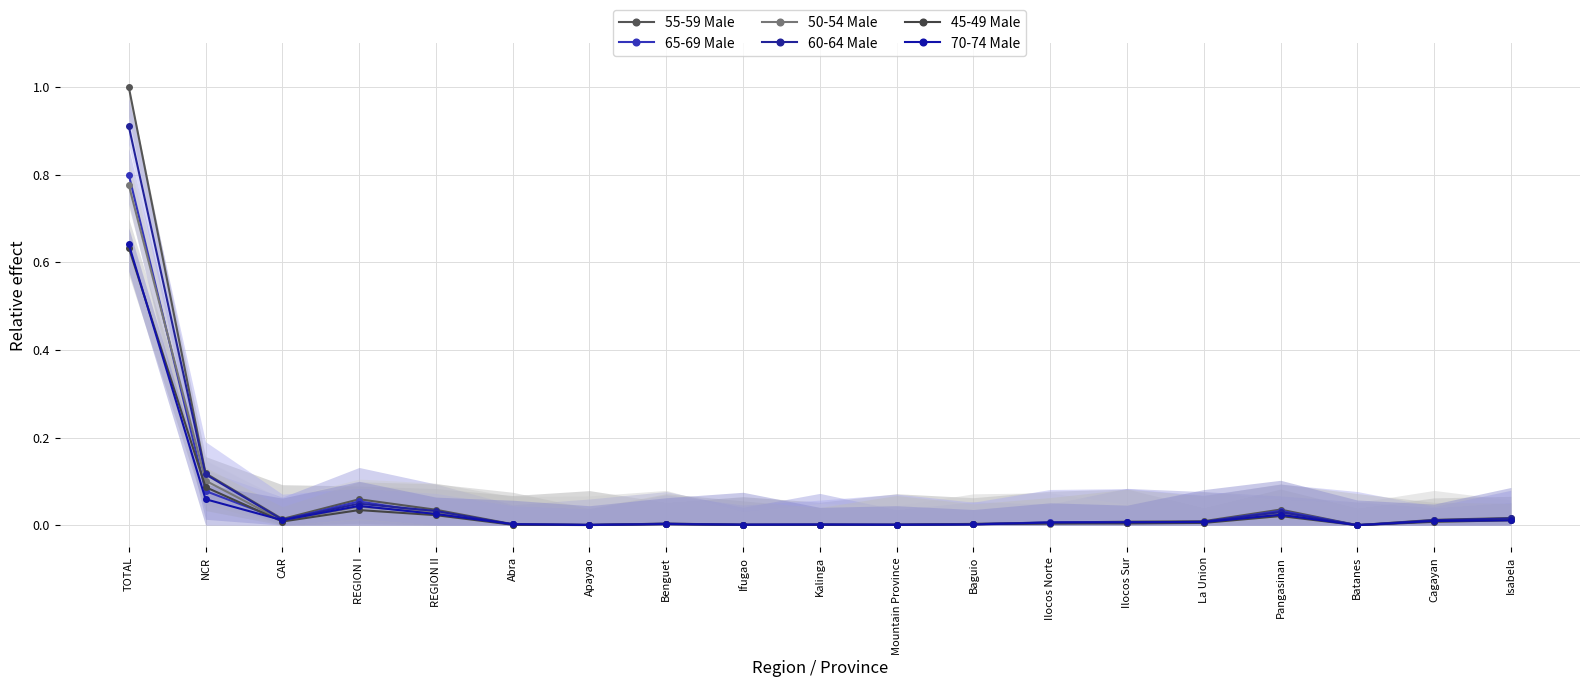

True or false: 45-49 Male and 50-54 Male intersect in this chart.

True